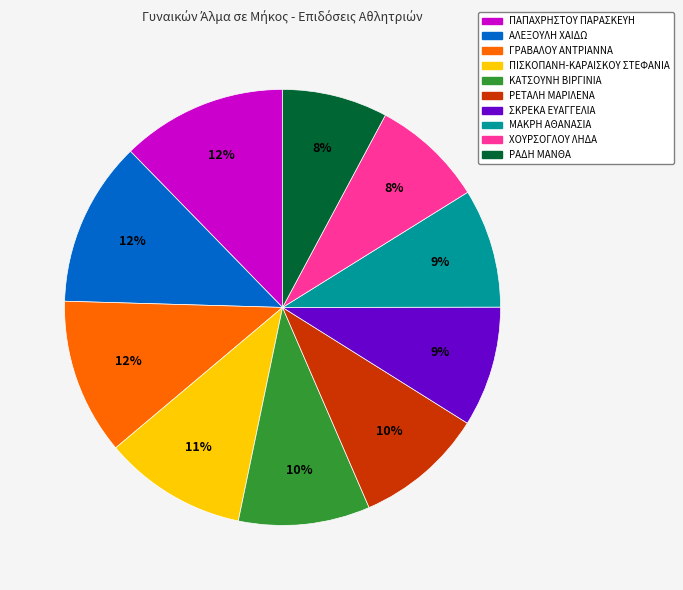

What is the ratio of the value at ΠΙΣΚΟΠΑΝΗ-ΚΑΡΑΙΣΚΟΥ ΣΤΕΦΑΝΙΑ to the value at ΓΡΑΒΑΛΟΥ ΑΝΤΡΙΑΝΝΑ?

0.9